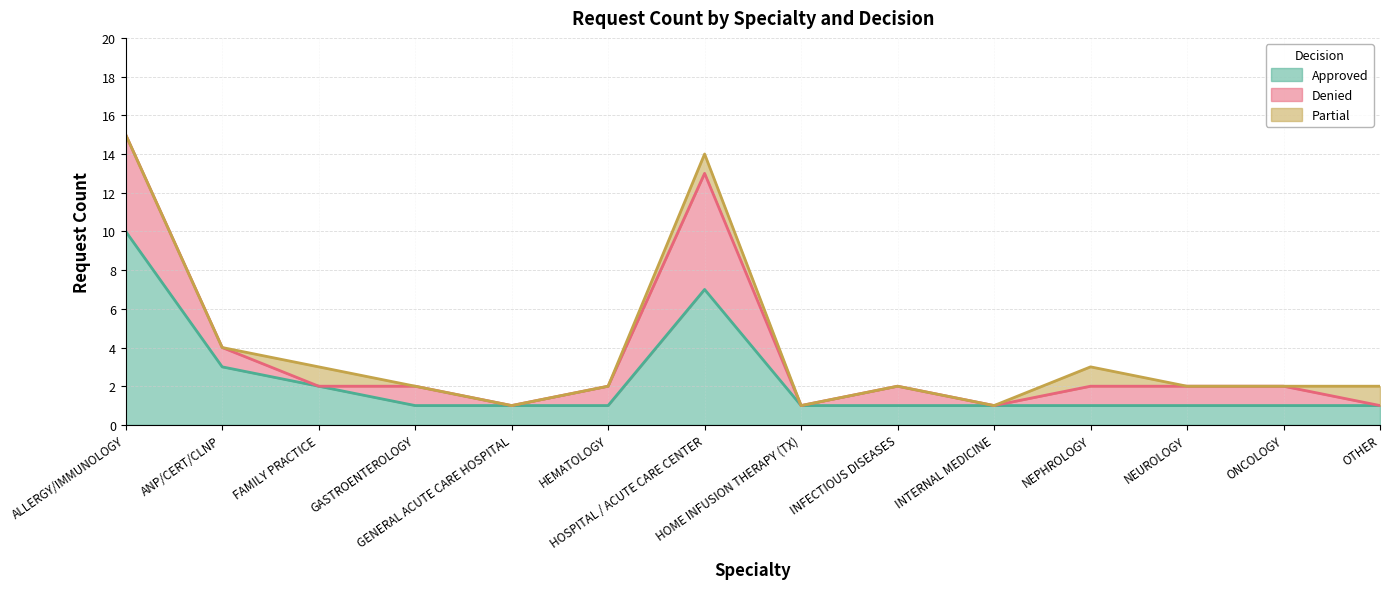

Which series changed the most between HOME INFUSION THERAPY (TX) and NEPHROLOGY?

Denied